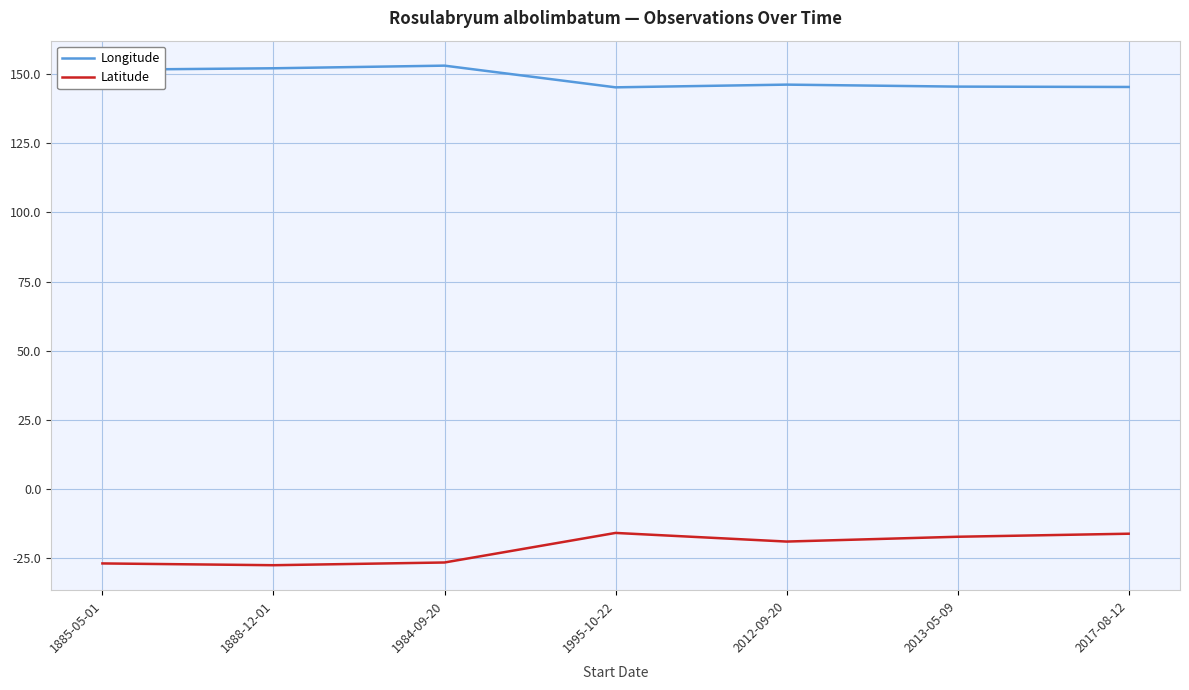

What is the total value across all series at 1995-10-22?

129.4